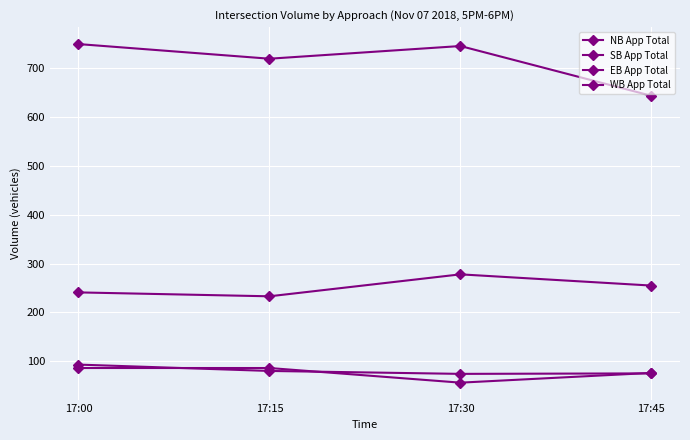

Where is the first local minimum for EB App Total?

17:15